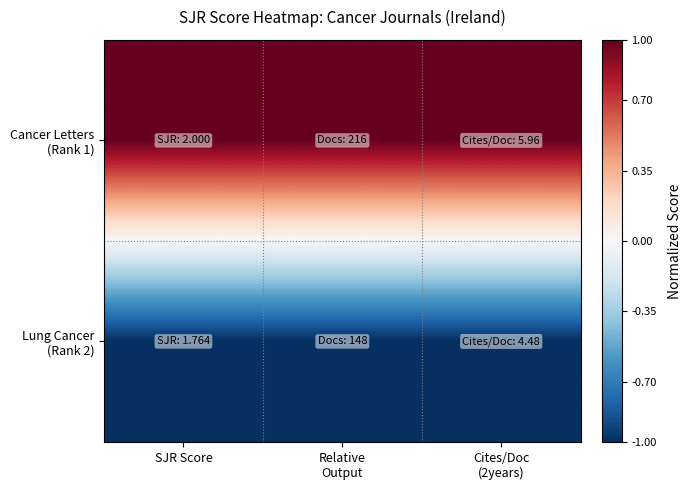

Which series has the widest spread of values?

Cancer Letters (Rank 1)